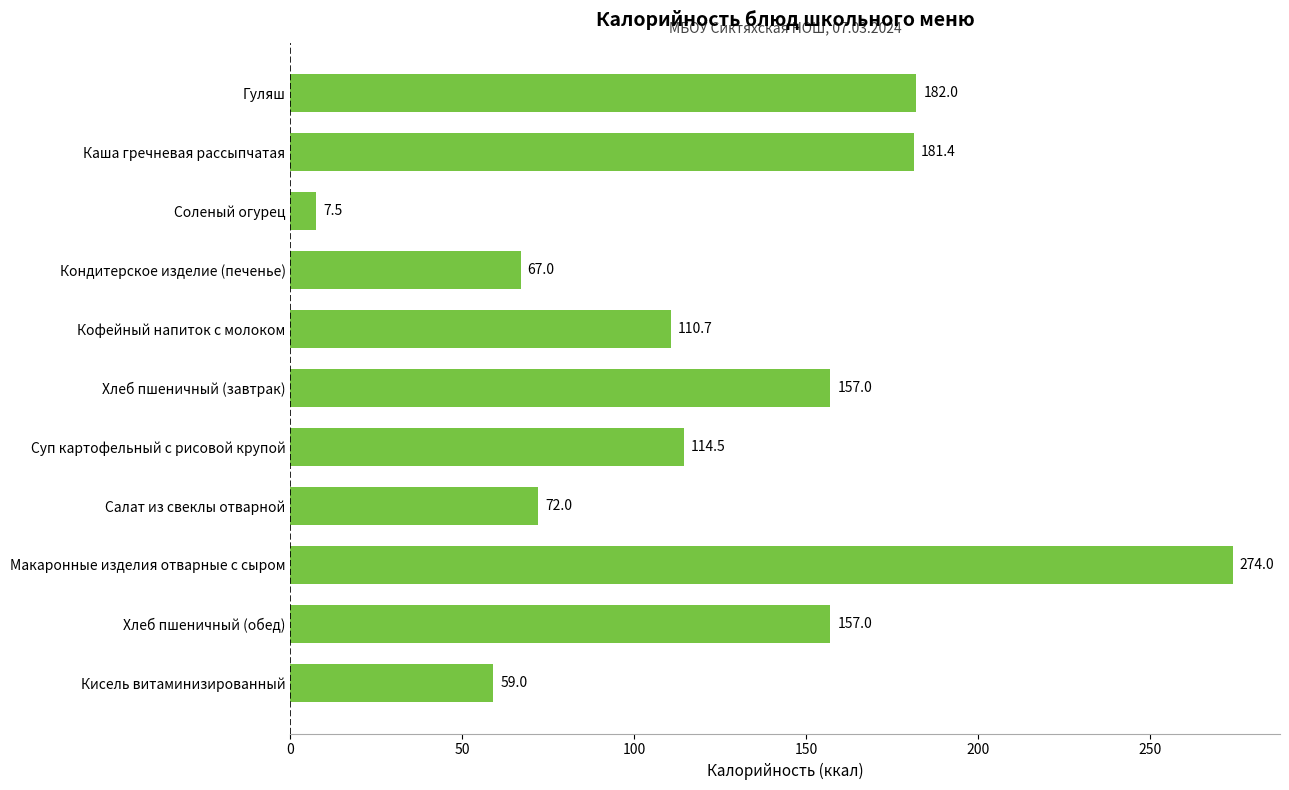

What is the sum of the values at Соленый огурец and Хлеб пшеничный (обед)?

164.5